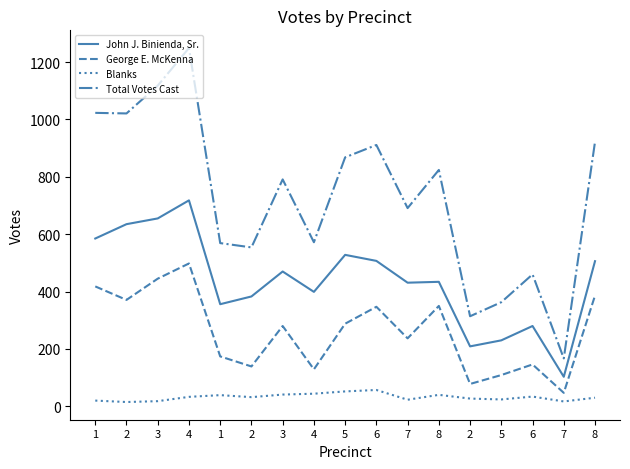

The George E. McKenna series shows 77 at 7. True or false?

False